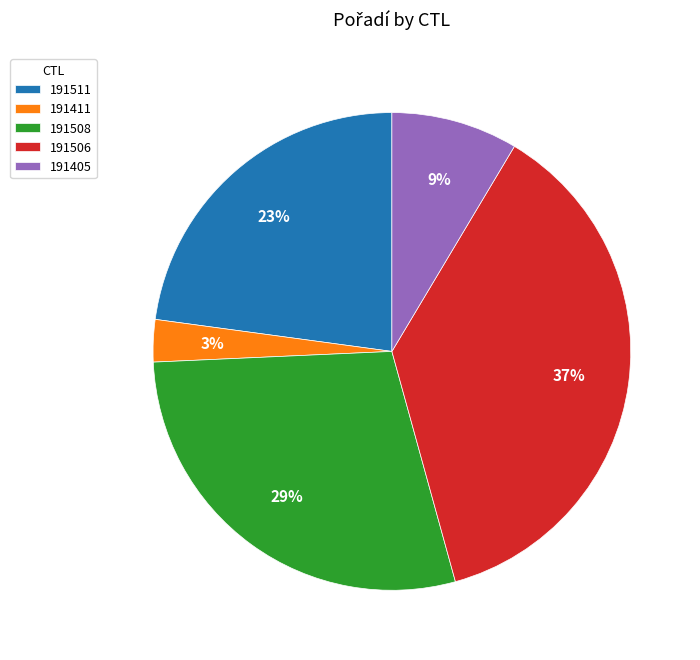

Between 191506 and 191511, which is larger?

191506